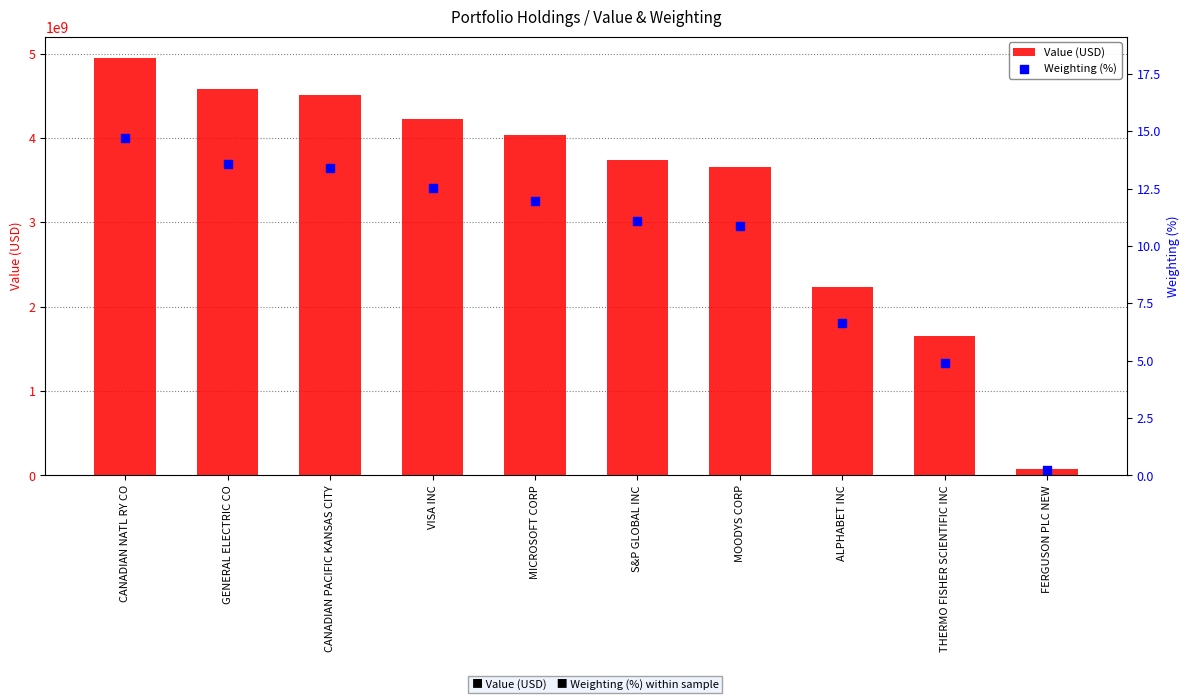

Which series reaches the maximum Y coordinate?

Value (USD)